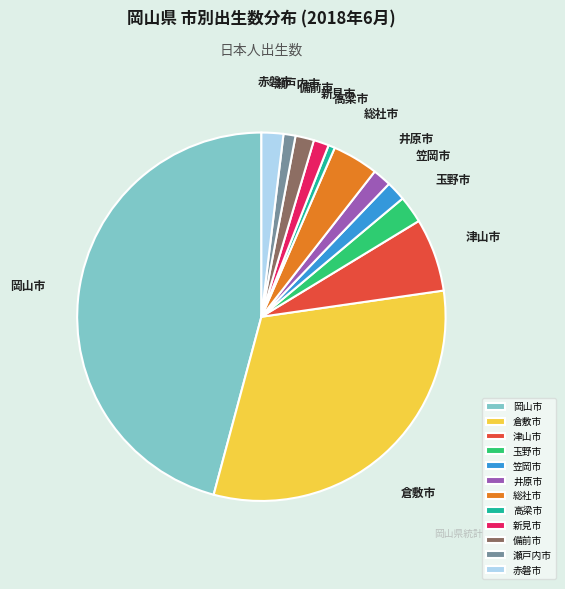

Does 瀬戸内市 account for over 50% of the chart?

No